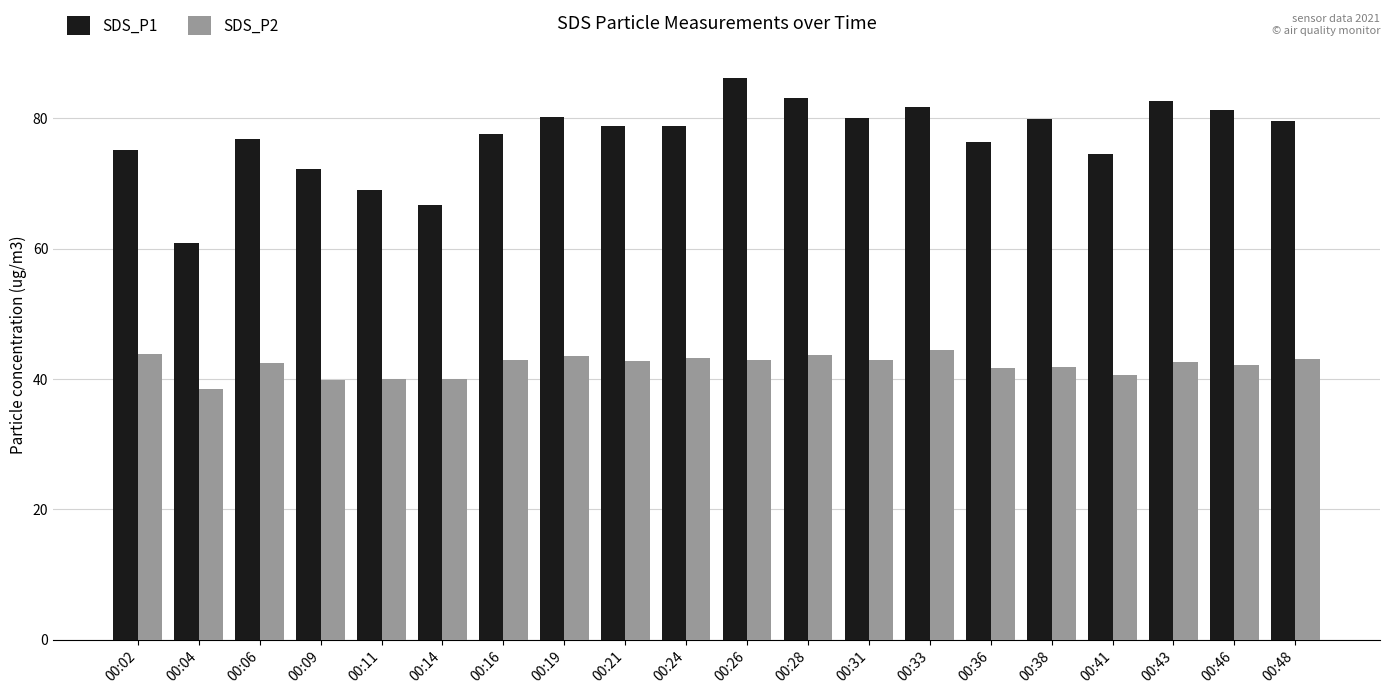

What is the difference between the maximum and second lowest values in the SDS_P1 series?

19.6